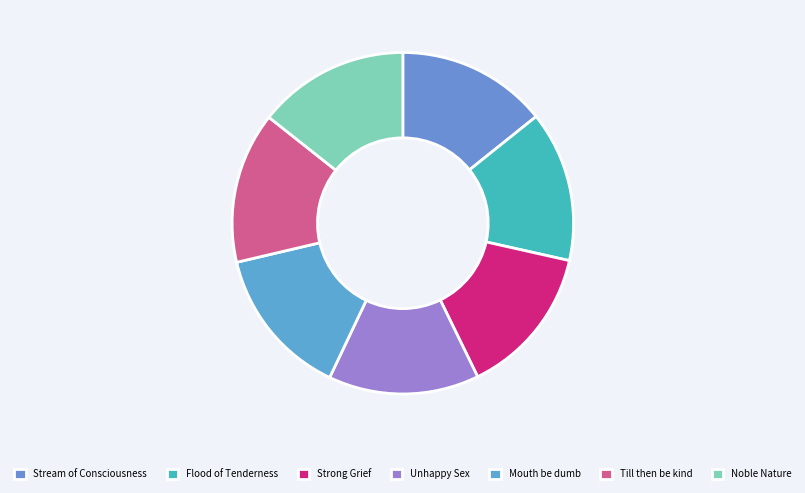

Is it true that Flood of Tenderness is 27% of the pie?

False